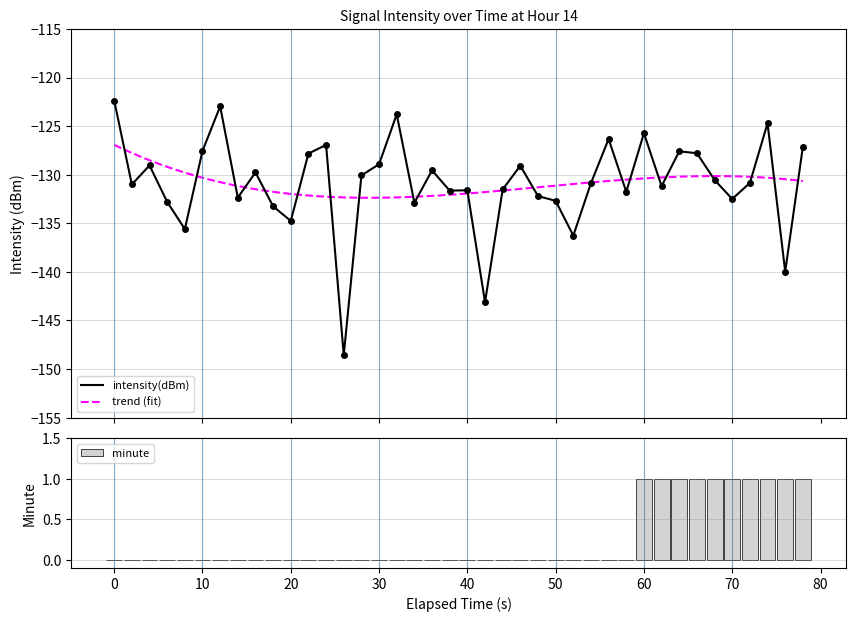

Are the bars horizontal?

No